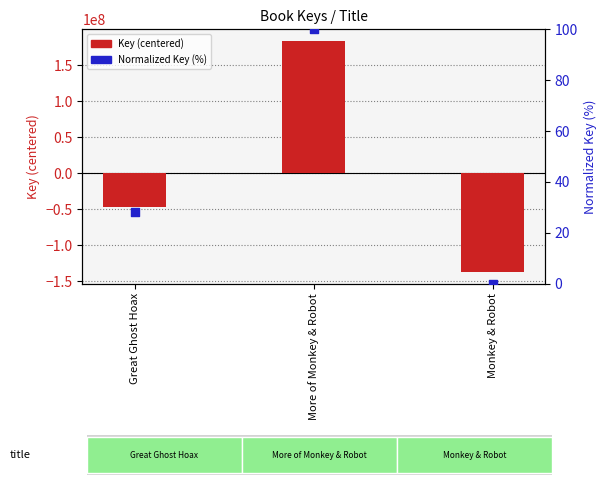

Which series has the largest total across all categories?

Normalized Key (%)